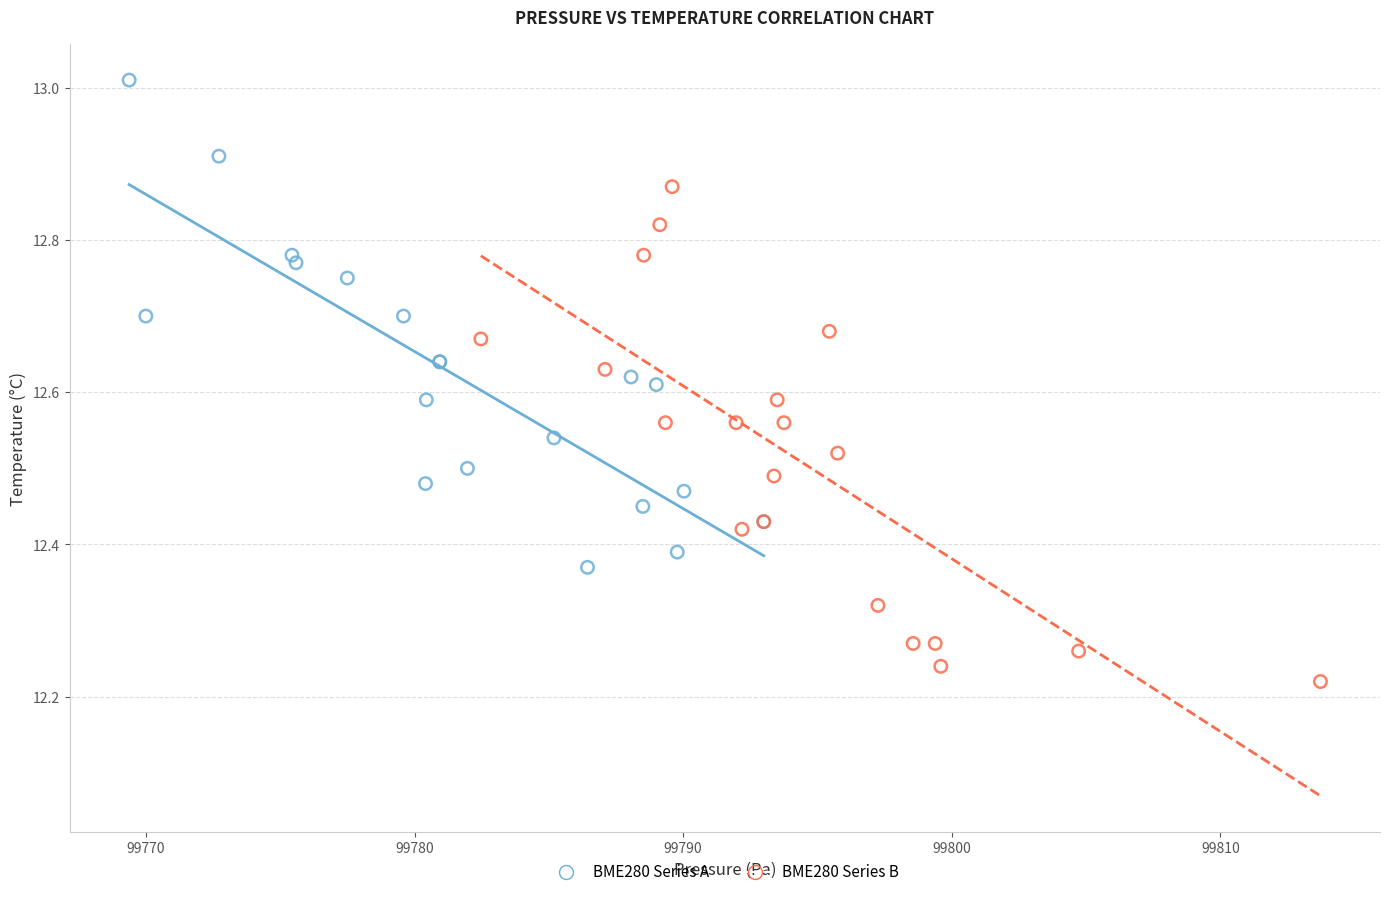

Which series contains the lowest Y value?

BME280 Series B